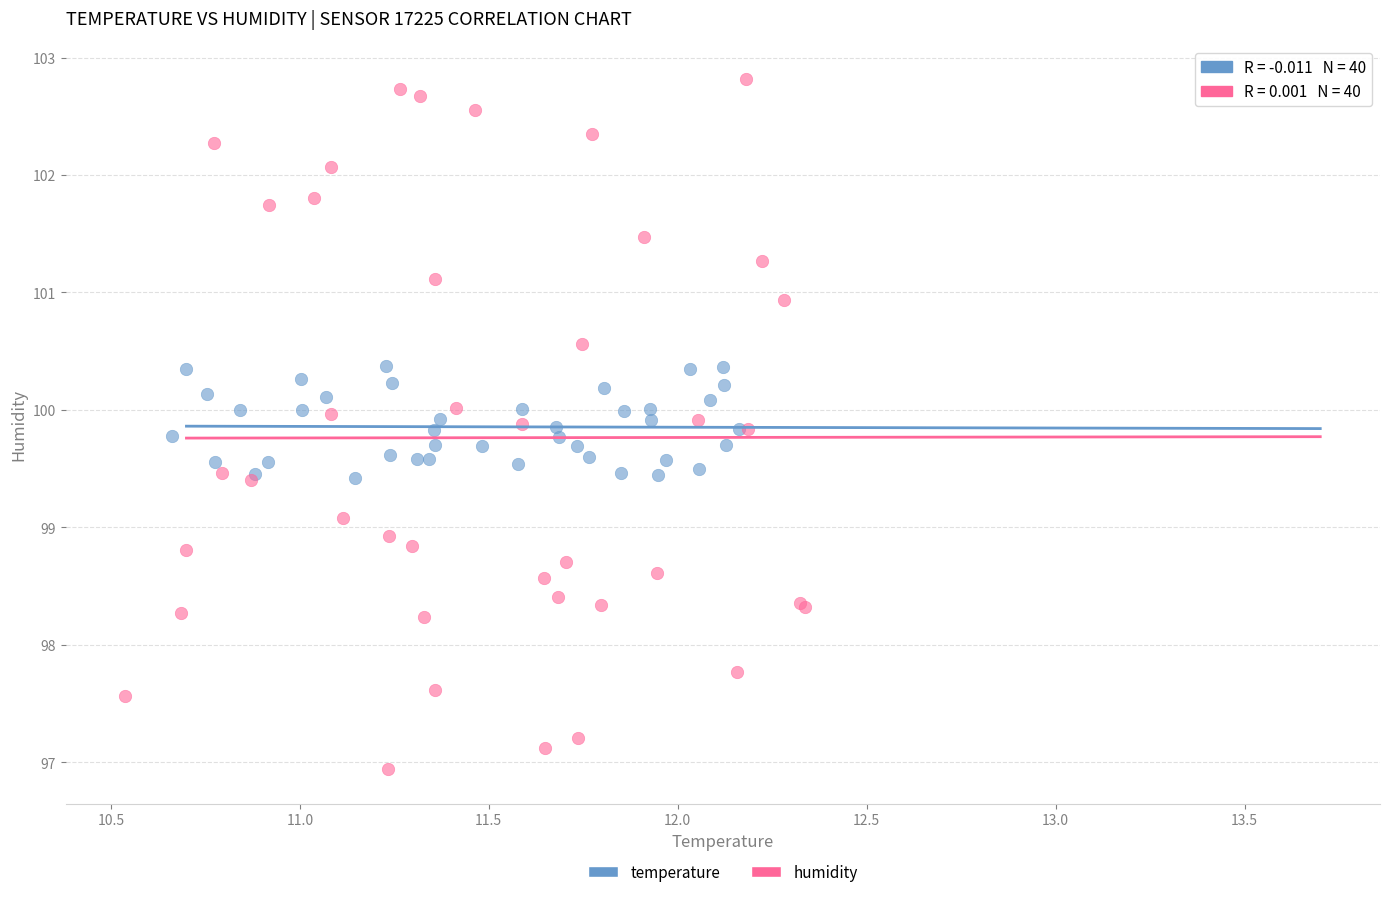

Which series reaches the minimum Y coordinate?

humidity